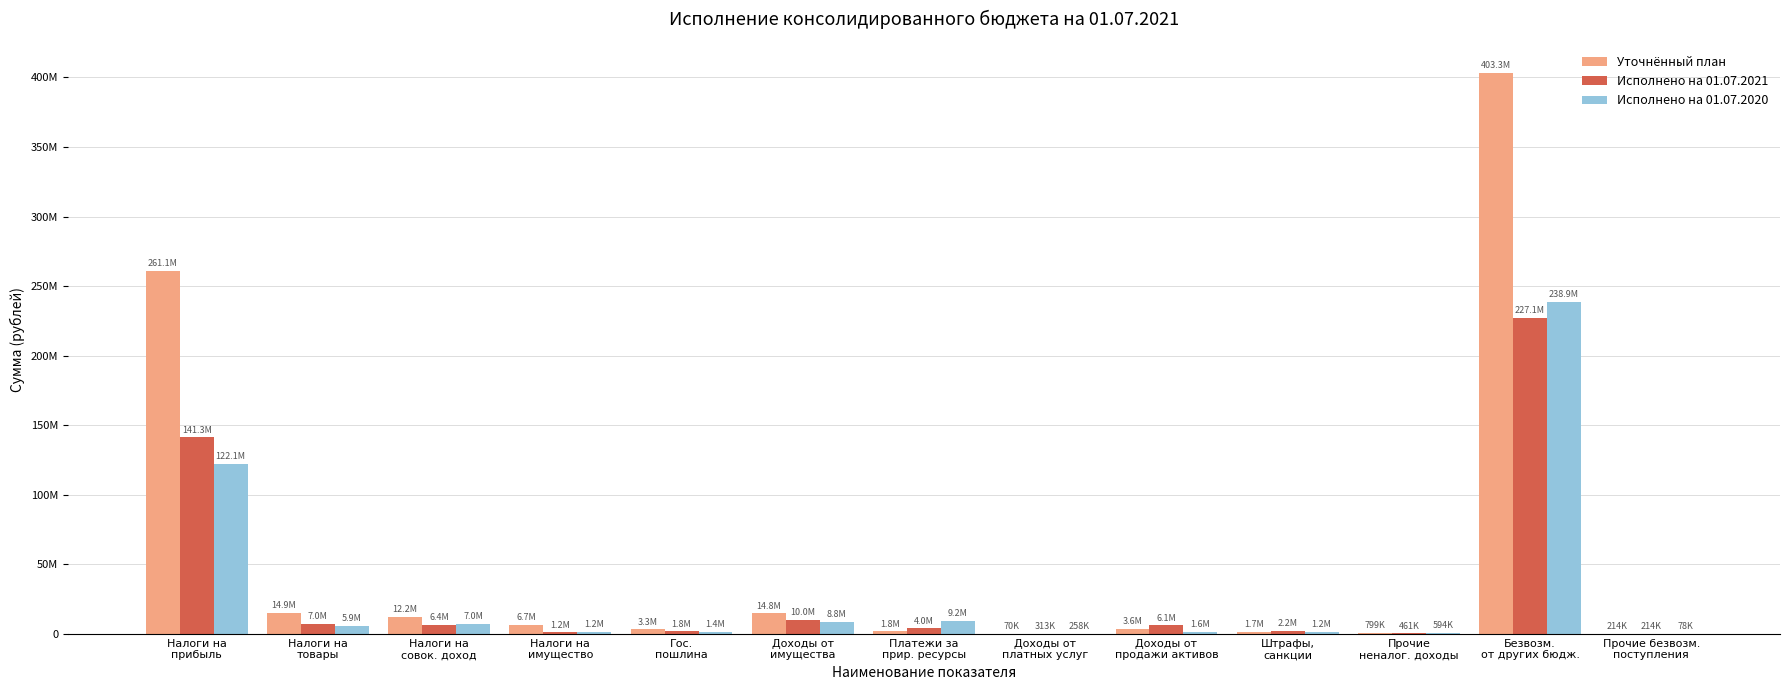

Which series has the widest spread of values?

Уточнённый план